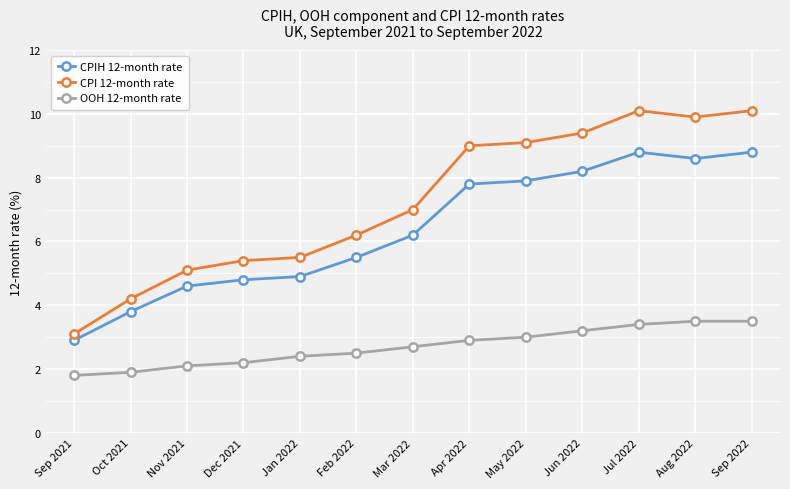

What is the sum of all OOH 12-month rate values?

35.1